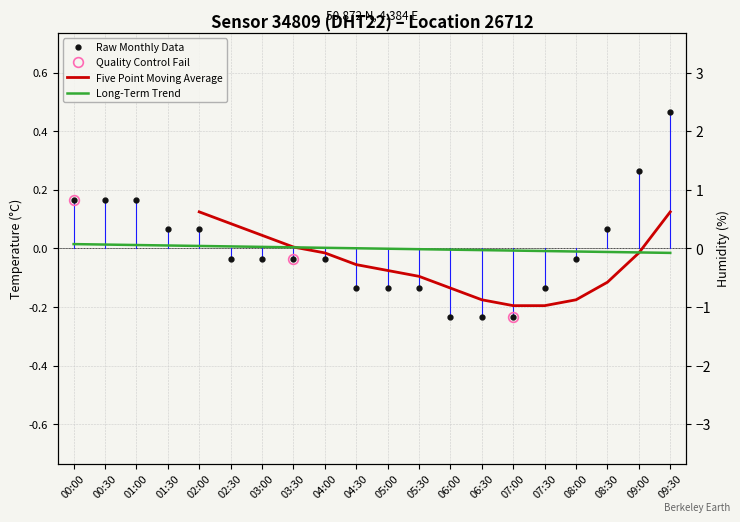

What is the maximum value for temperature?

0.5